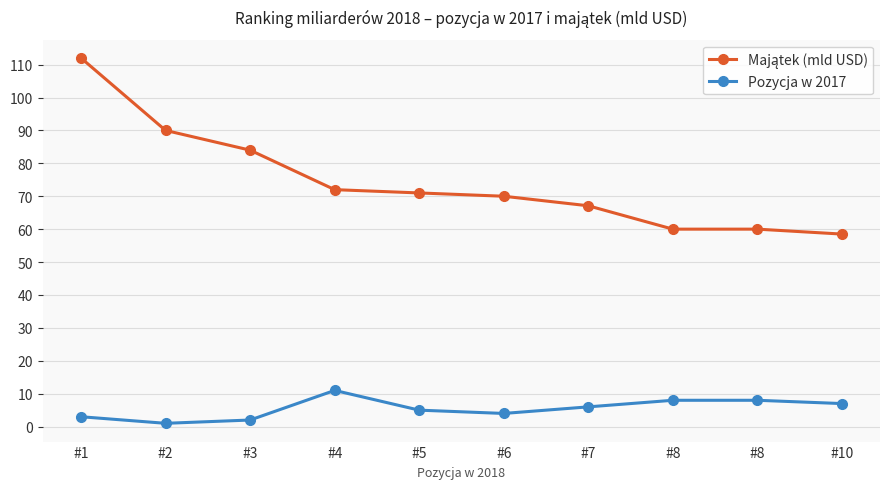

At how many categories does at least one series exceed 76?

3